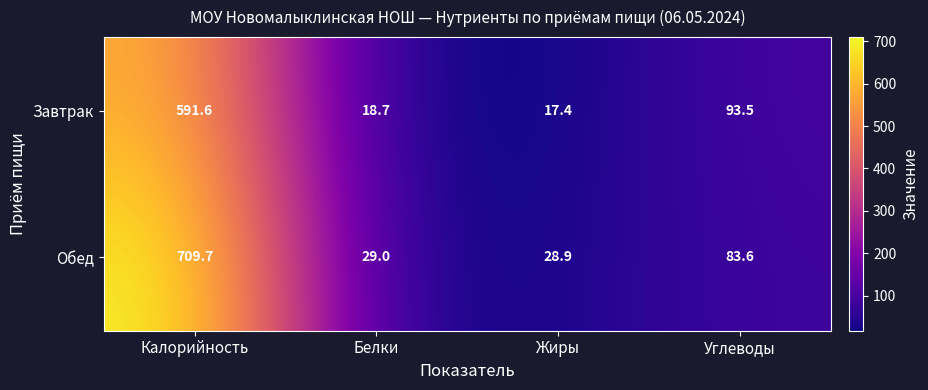

What is the greatest value displayed?

709.7